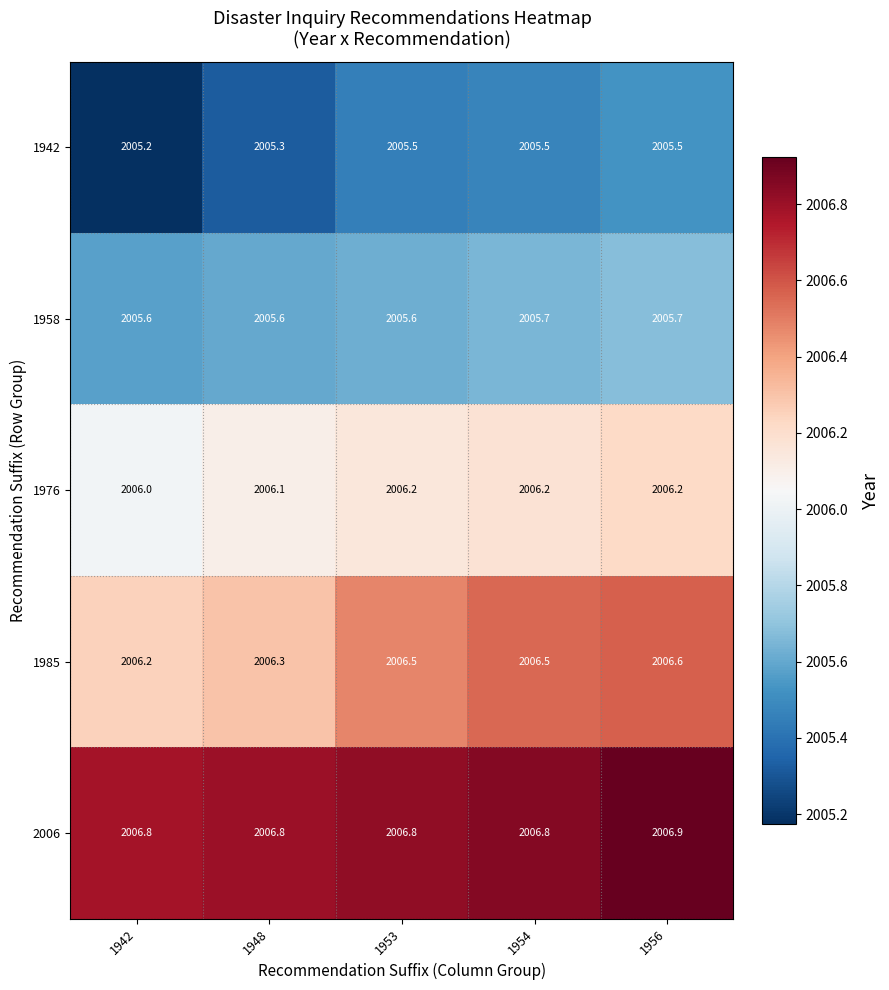

What is the greatest value displayed?

2006.9